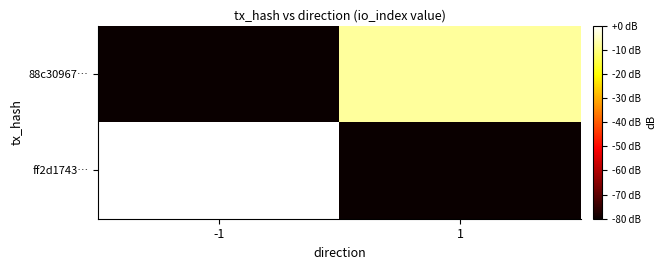

List the series in order of their overall mean, highest first.

ff2d1743…, 88c30967…